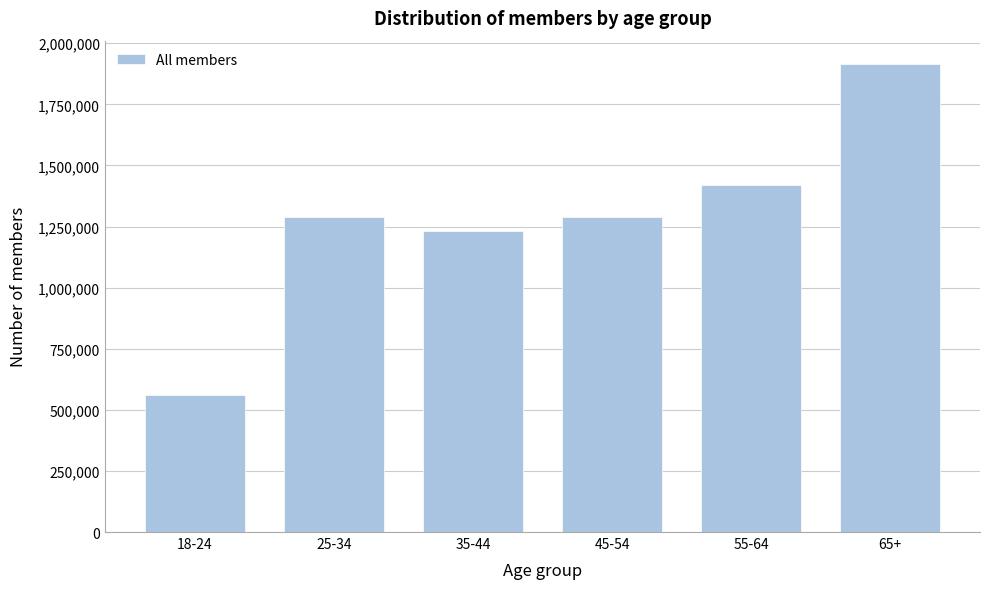

Read the value at 18-24, to the nearest 50.

561550